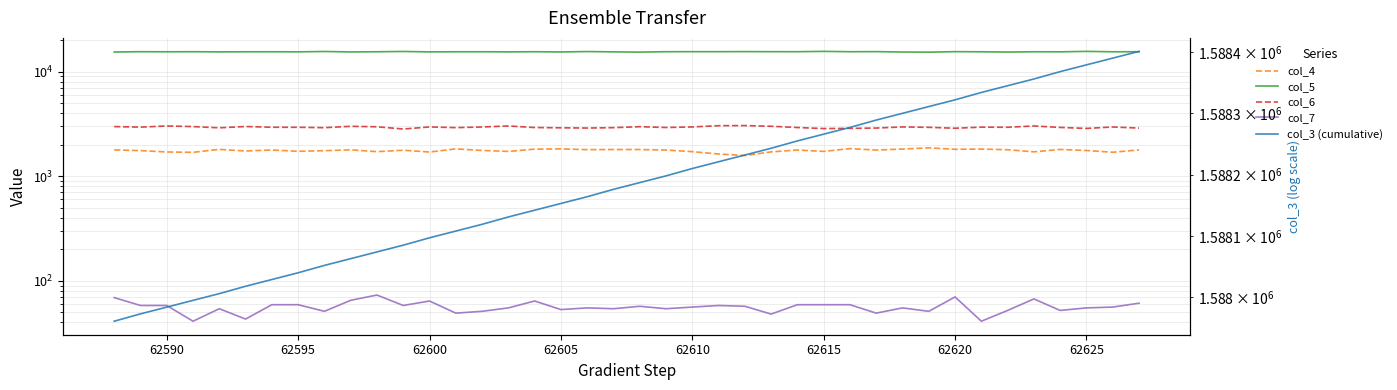

What are all the series names shown in the legend?

col_4, col_5, col_6, col_7, col_3 (cumulative)